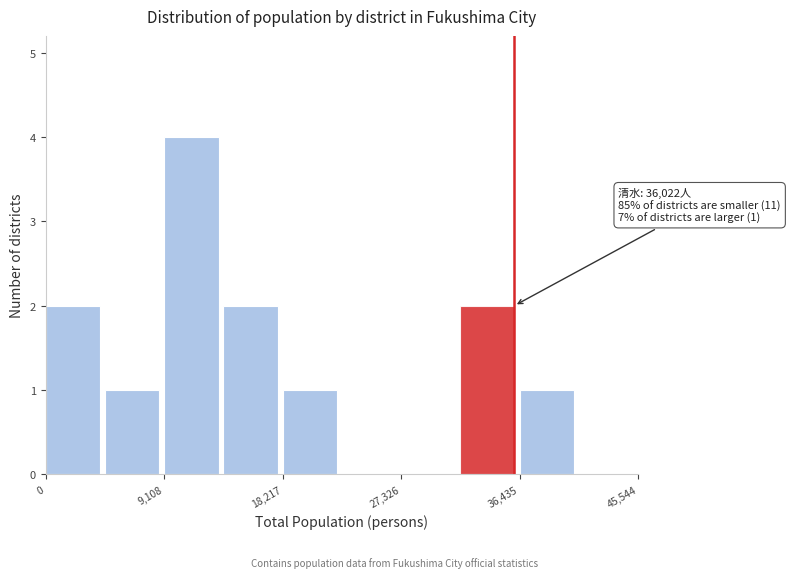

Over which range of the x-axis is the bar tallest?

9000 to 14000